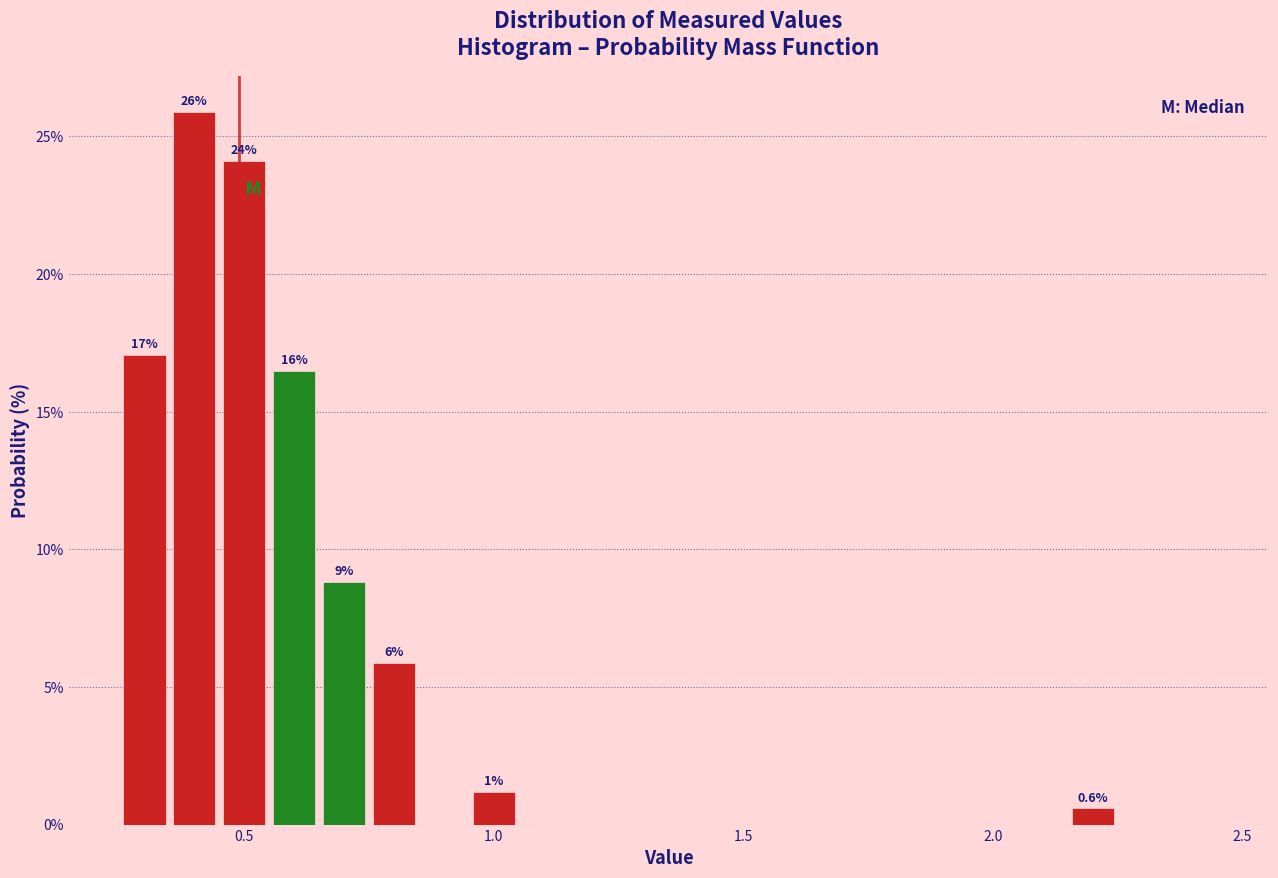

Around what value on the x-axis is the tallest bar? Give the approximate position of its centre, as read against the axis.

0.40